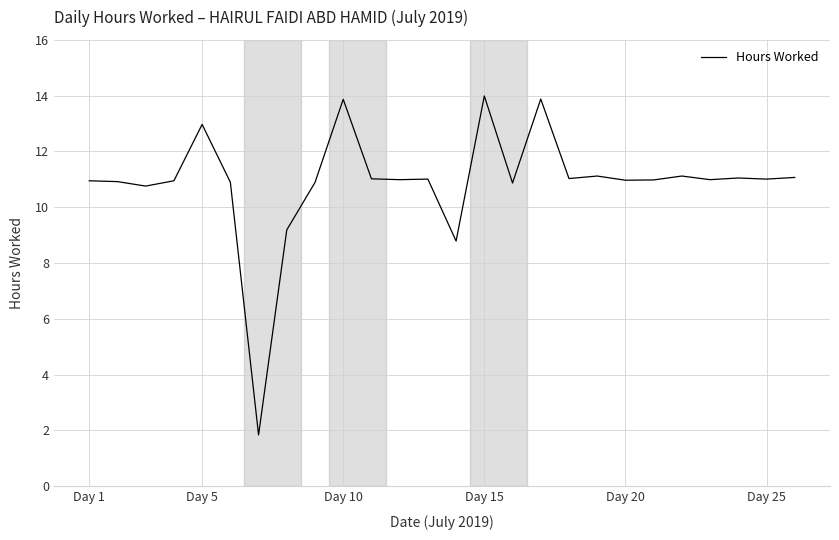

What is the maximum value shown in the chart?

14.0